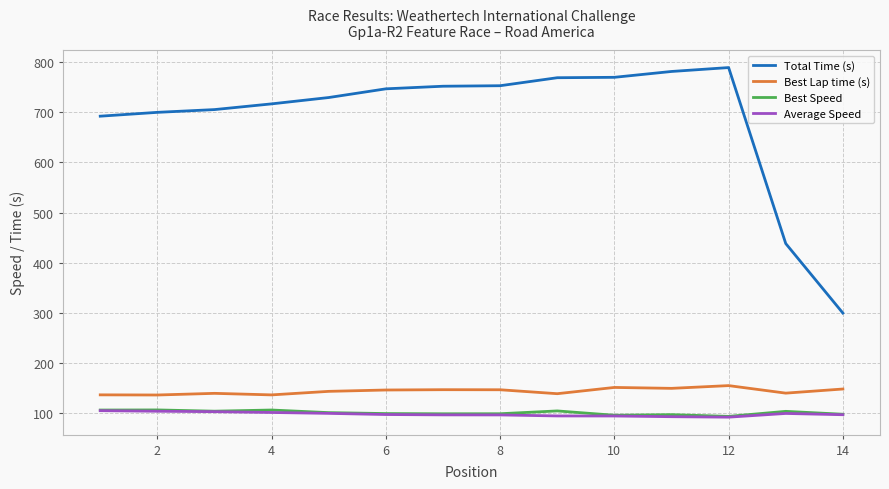

What is the maximum value for Average Speed?

105.3